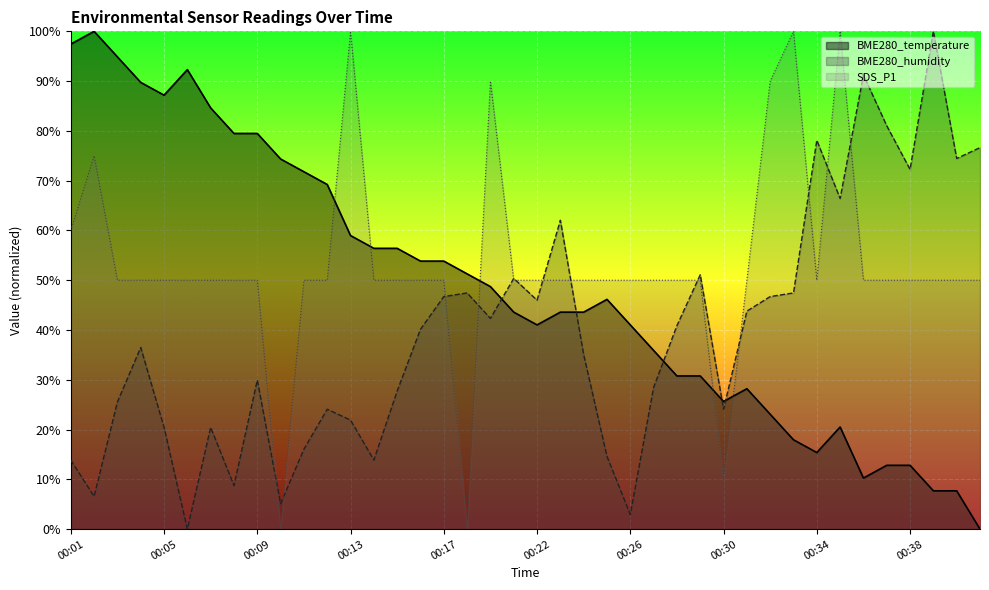

What is the difference between the second highest and second lowest values in the BME280_humidity series?

88.3